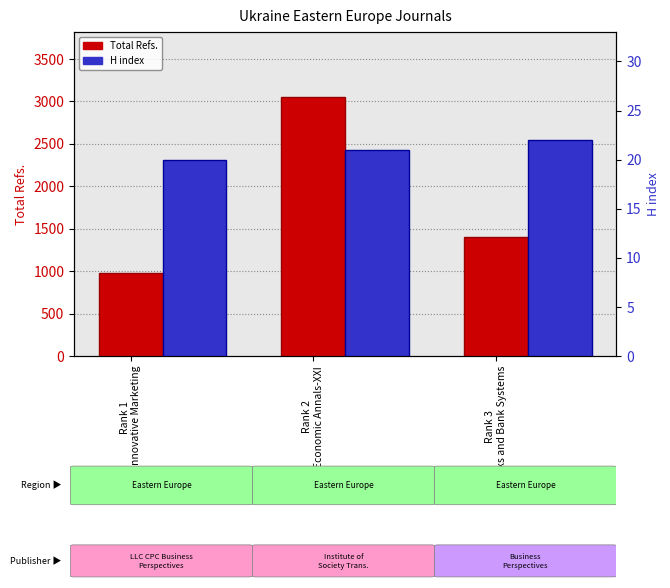

What are all the series names shown in the legend?

Total Refs., H index